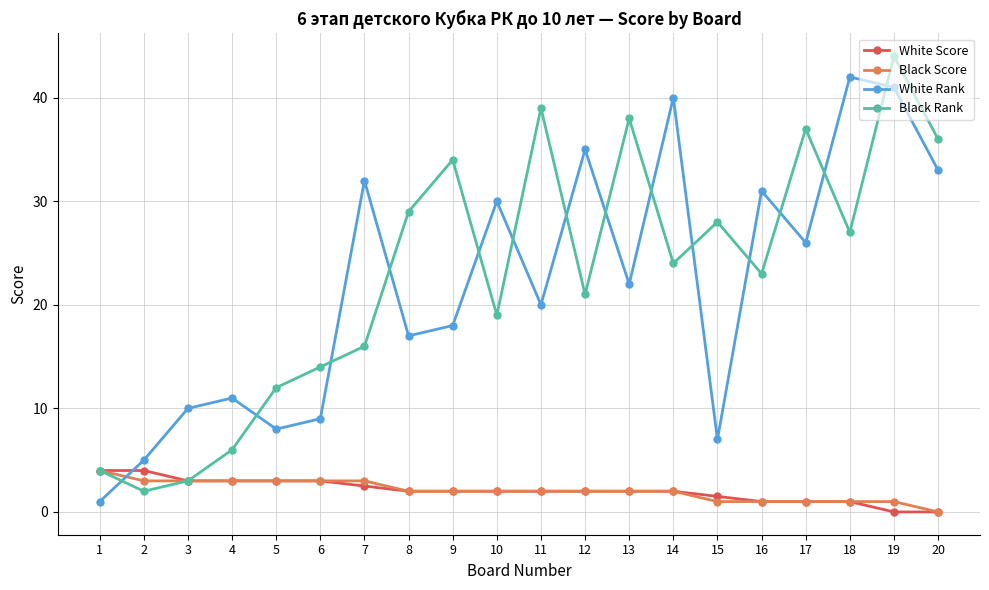

What is the difference between the maximum and second lowest values in the Black Rank series?

41.0